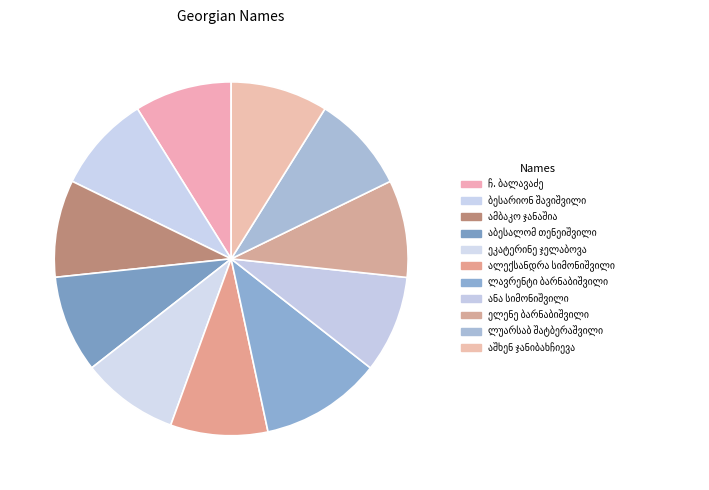

To the nearest percent, what is the difference between the largest and smallest slice percentages?

2%